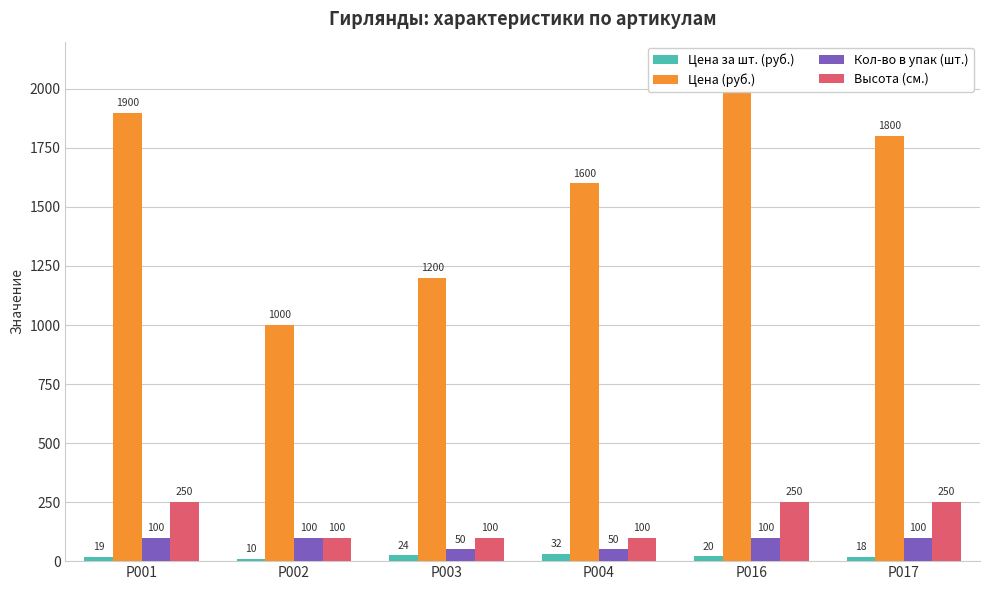

The Кол-во в упак (шт.) series shows 76 at Р003. True or false?

False